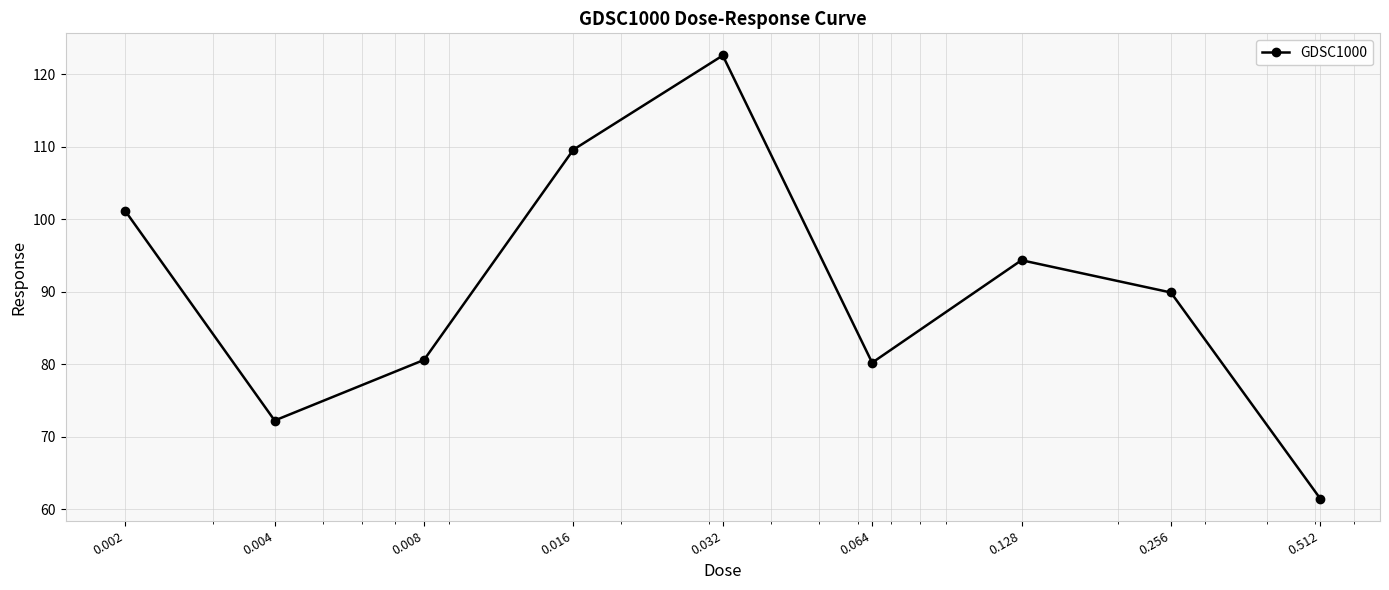

What is the difference between the maximum and minimum values?

61.1